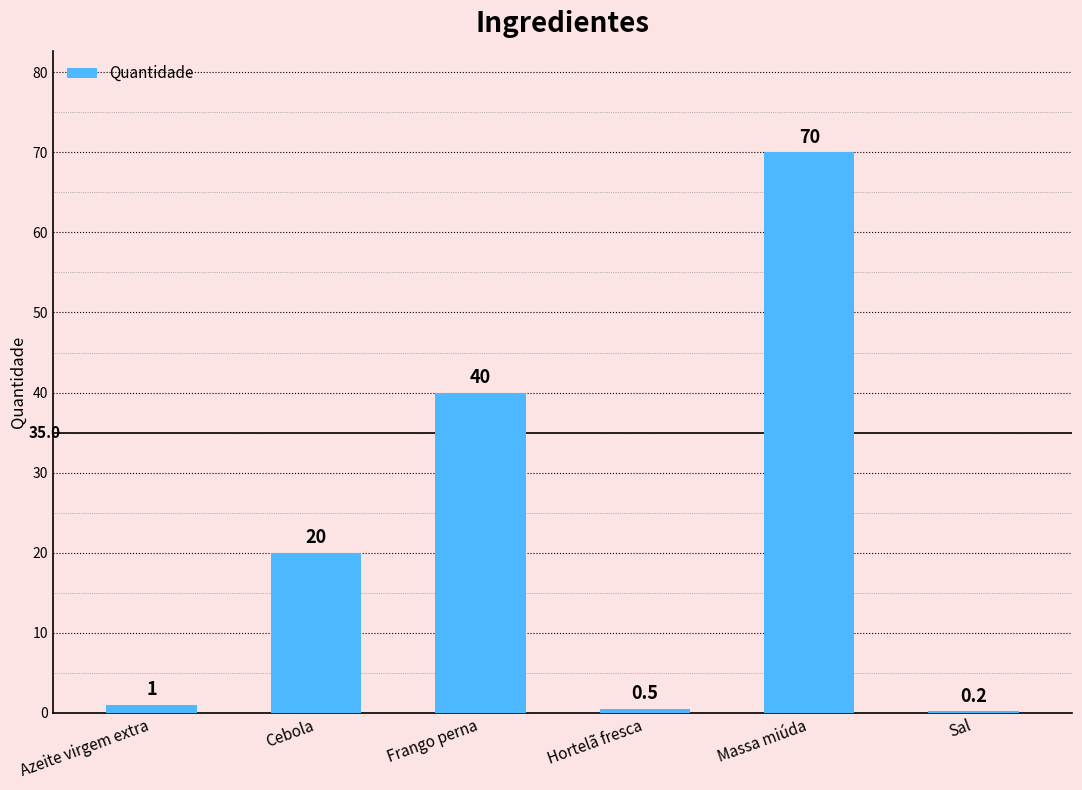

What is the maximum value shown in the chart?

70.0